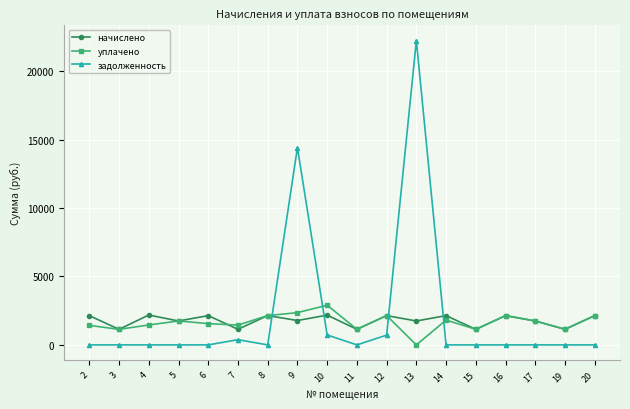

What is the maximum value shown in the chart?

22237.3